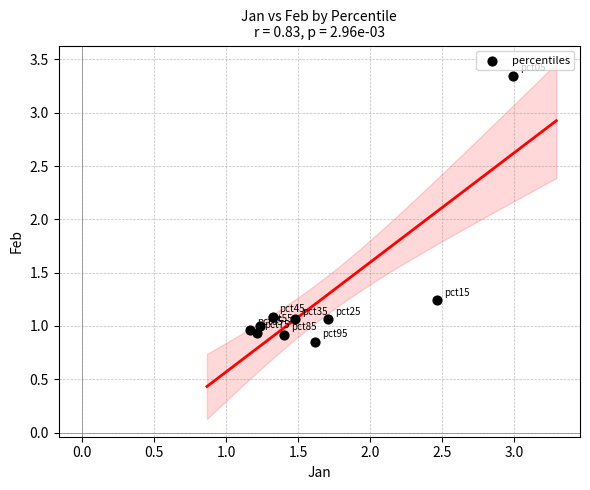

What is the range of Y values (max minus min)?

2.5